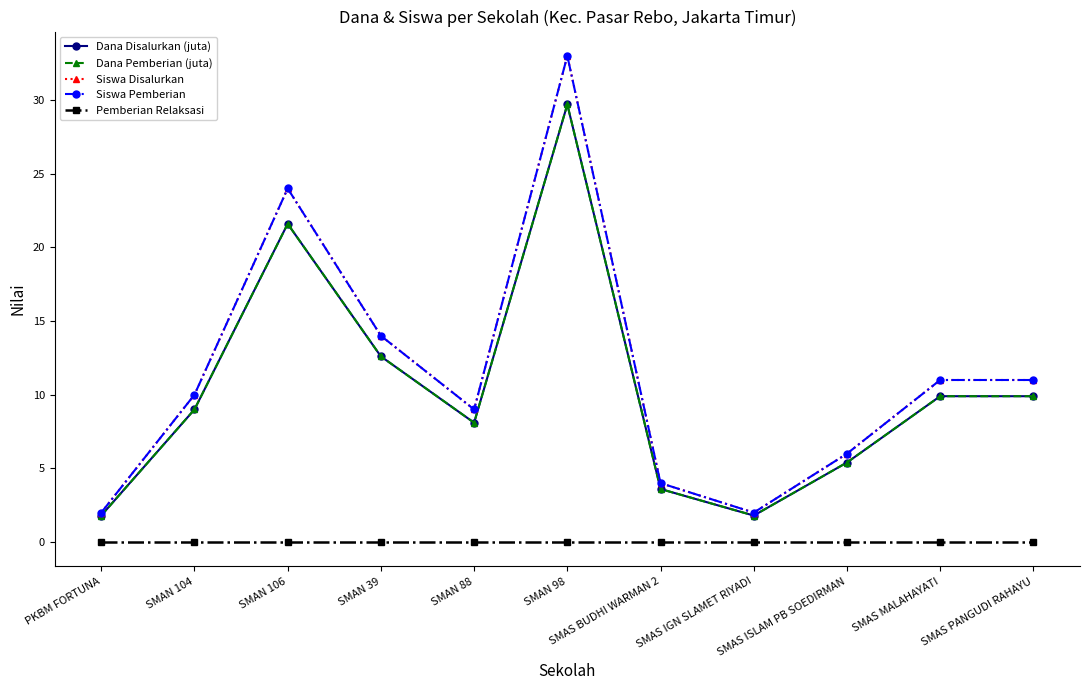

Reading right to left, transcribe all the data shown in this chart.

Dana Disalurkan (juta): SMAS PANGUDI RAHAYU=9.9	SMAS MALAHAYATI=9.9	SMAS ISLAM PB SOEDIRMAN=5.4	SMAS IGN SLAMET RIYADI=1.8	SMAS BUDHI WARMAN 2=3.6	SMAN 98=29.7	SMAN 88=8.1	SMAN 39=12.6	SMAN 106=21.6	SMAN 104=9.0	PKBM FORTUNA=1.8
Dana Pemberian (juta): SMAS PANGUDI RAHAYU=9.9	SMAS MALAHAYATI=9.9	SMAS ISLAM PB SOEDIRMAN=5.4	SMAS IGN SLAMET RIYADI=1.8	SMAS BUDHI WARMAN 2=3.6	SMAN 98=29.7	SMAN 88=8.1	SMAN 39=12.6	SMAN 106=21.6	SMAN 104=9.0	PKBM FORTUNA=1.8
Siswa Disalurkan: SMAS PANGUDI RAHAYU=11.0	SMAS MALAHAYATI=11.0	SMAS ISLAM PB SOEDIRMAN=6.0	SMAS IGN SLAMET RIYADI=2.0	SMAS BUDHI WARMAN 2=4.0	SMAN 98=33.0	SMAN 88=9.0	SMAN 39=14.0	SMAN 106=24.0	SMAN 104=10.0	PKBM FORTUNA=2.0
Siswa Pemberian: SMAS PANGUDI RAHAYU=11.0	SMAS MALAHAYATI=11.0	SMAS ISLAM PB SOEDIRMAN=6.0	SMAS IGN SLAMET RIYADI=2.0	SMAS BUDHI WARMAN 2=4.0	SMAN 98=33.0	SMAN 88=9.0	SMAN 39=14.0	SMAN 106=24.0	SMAN 104=10.0	PKBM FORTUNA=2.0
Pemberian Relaksasi: SMAS PANGUDI RAHAYU=0.0	SMAS MALAHAYATI=0.0	SMAS ISLAM PB SOEDIRMAN=0.0	SMAS IGN SLAMET RIYADI=0.0	SMAS BUDHI WARMAN 2=0.0	SMAN 98=0.0	SMAN 88=0.0	SMAN 39=0.0	SMAN 106=0.0	SMAN 104=0.0	PKBM FORTUNA=0.0